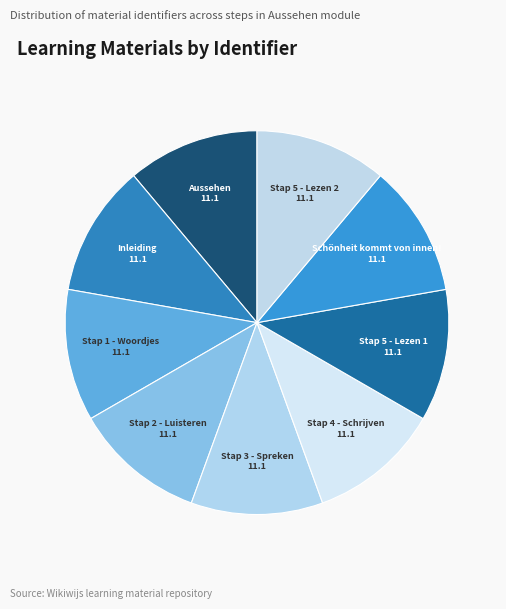

How many slices are in this pie chart?

9